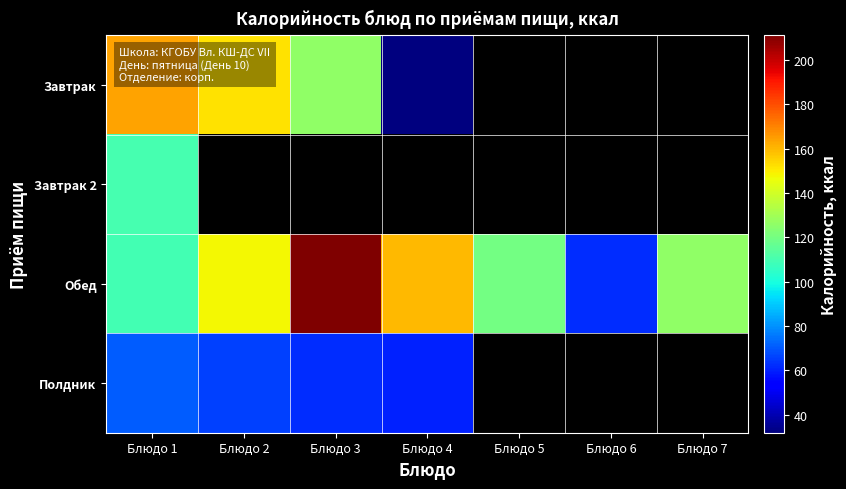

At how many categories does at least one series exceed 119?

6